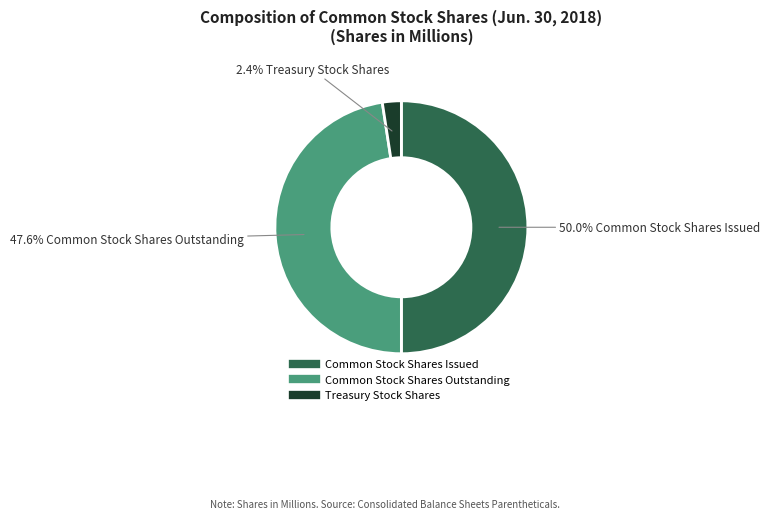

To the nearest percent, what is the average slice percentage?

33%